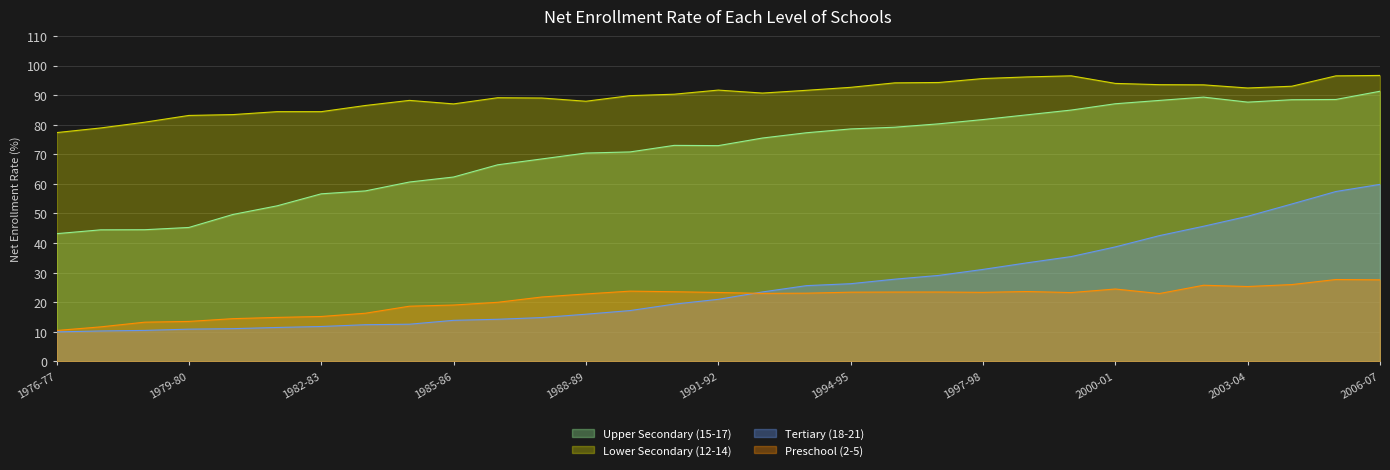

True or false: Upper Secondary (15-17) and Preschool (2-5) intersect in this chart.

False